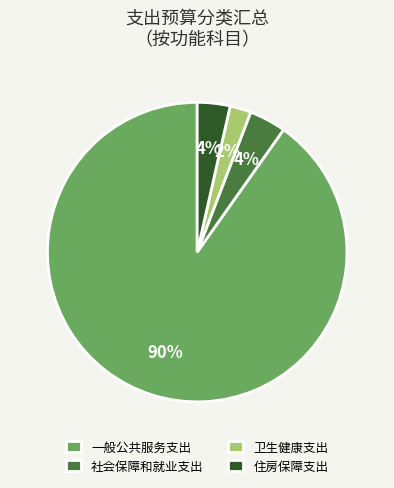

The 卫生健康支出 slice represents 2% of the pie. True or false?

True